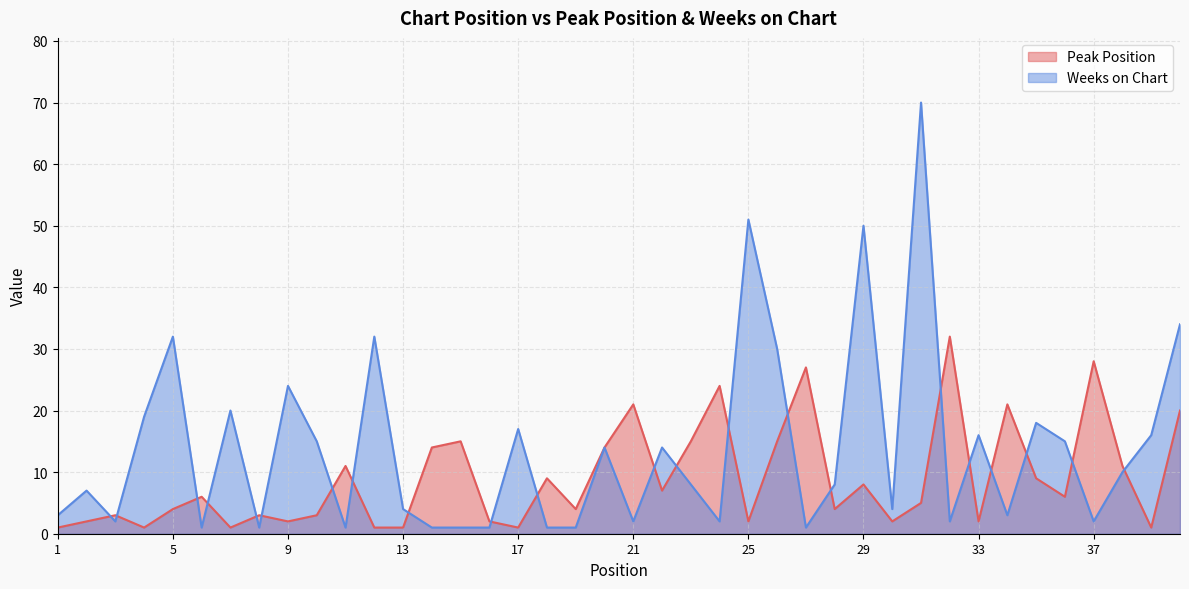

The value of Peak Position at 31 is 5. True or false?

True